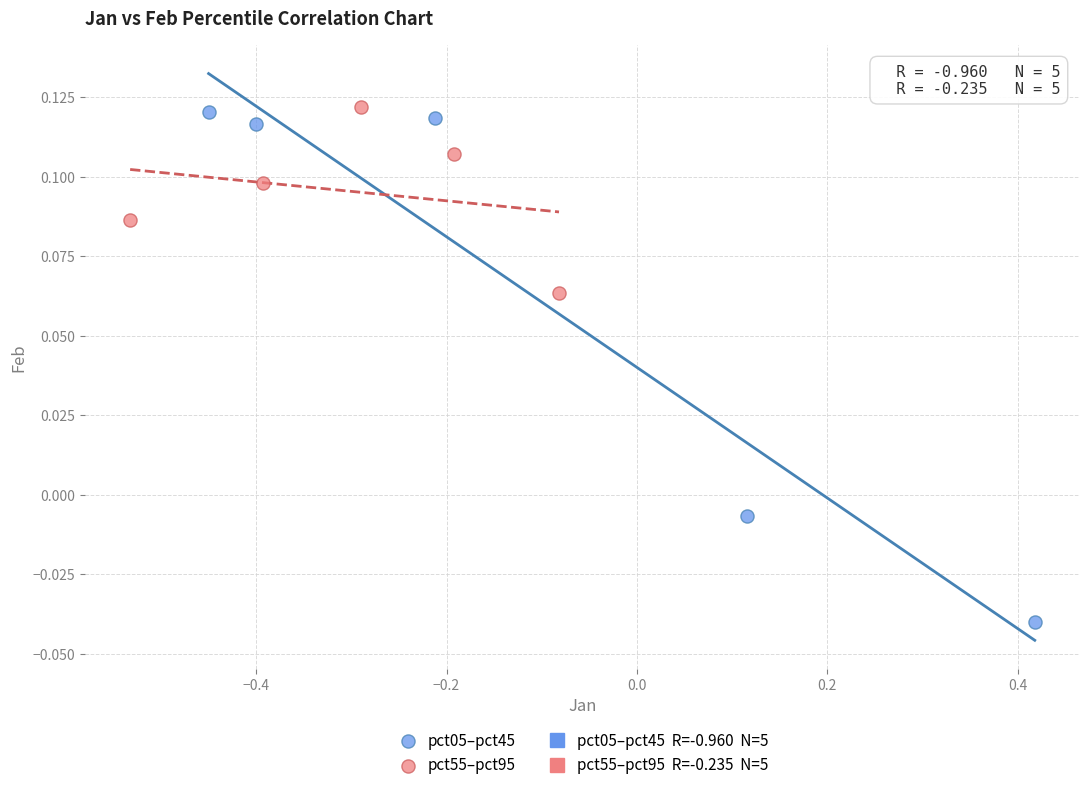

Which series has the largest Y range (max minus min)?

pct05–pct45